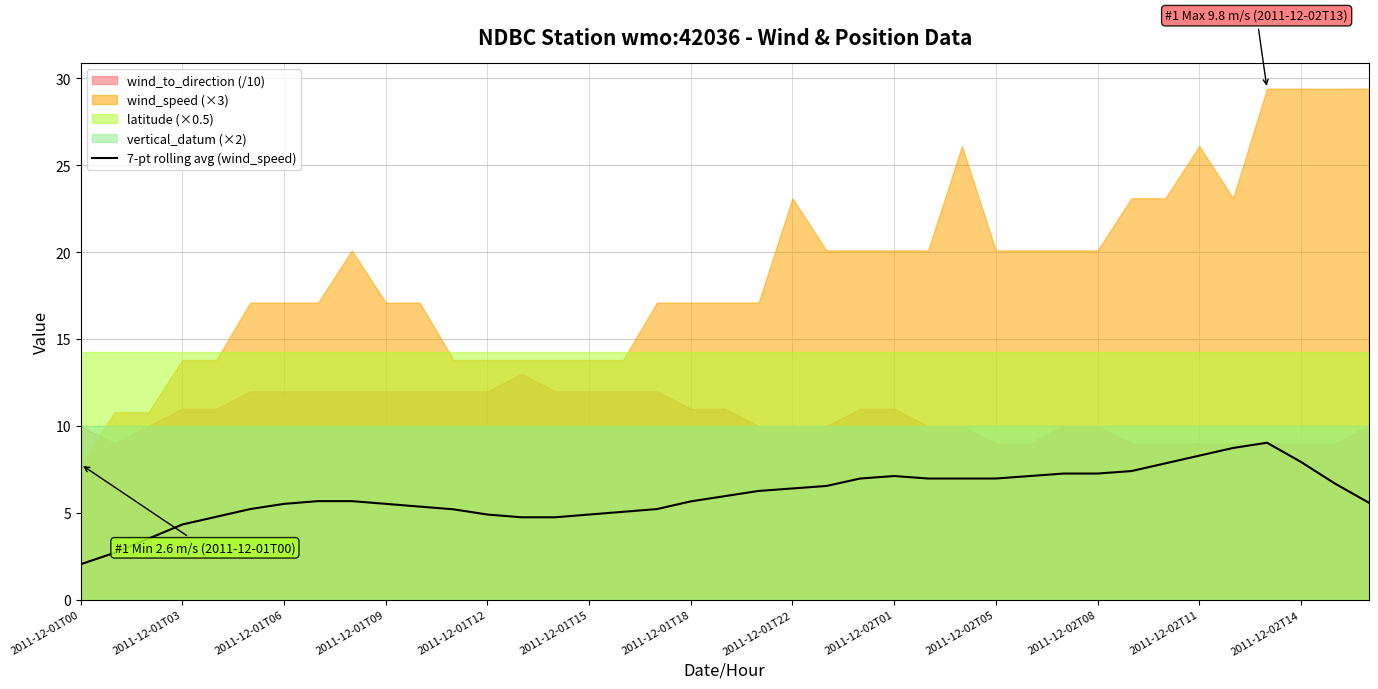

At which label does 7-pt rolling avg (wind_speed) reach its minimum?

2011-12-01T00